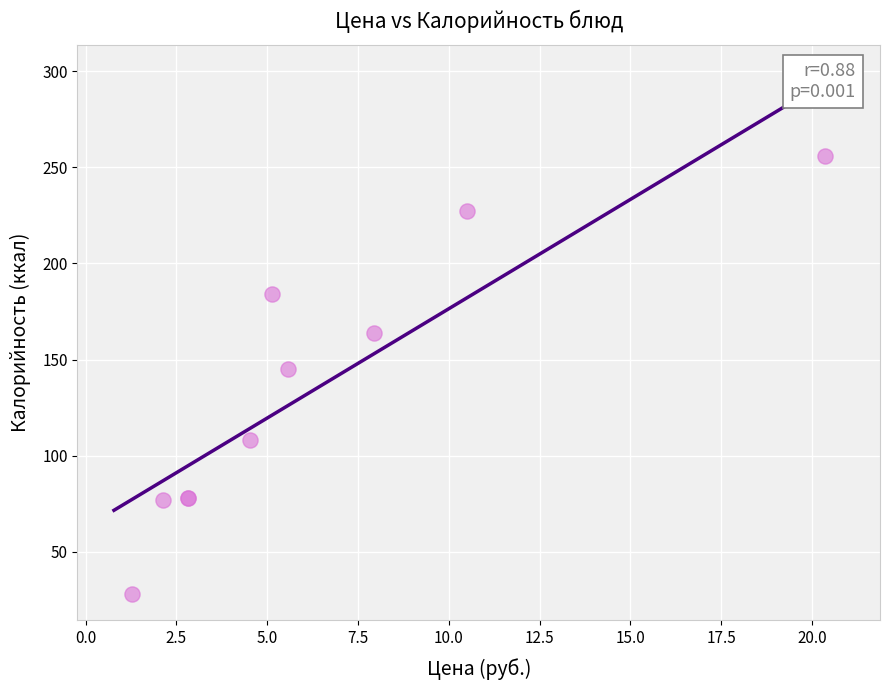

What Y value in the scatter plot is closest to 142?

145